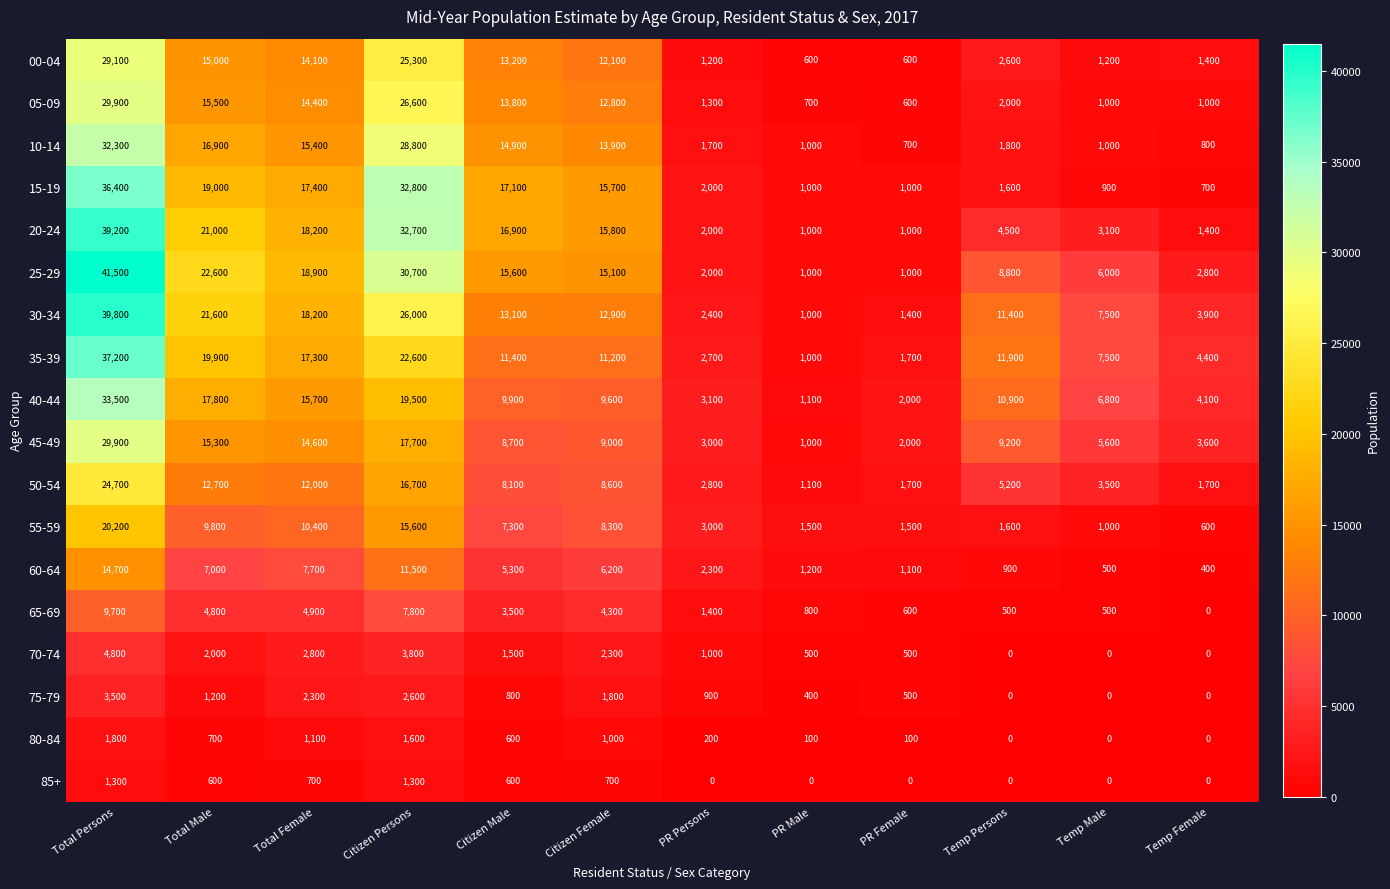

What is the difference between the 65-69 values at Temp Male and Temp Female?

500